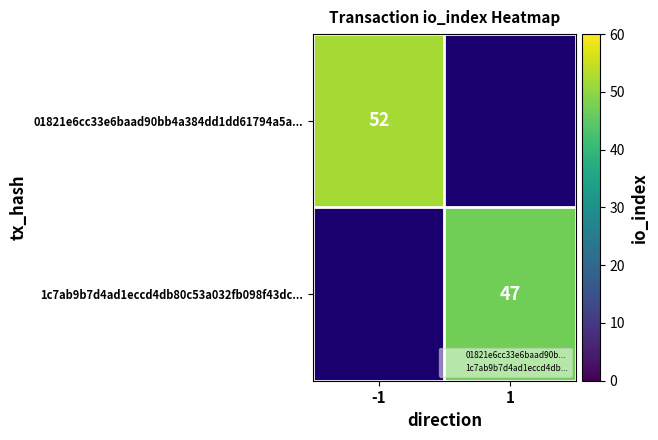

True or false: 01821e6cc33e6baad90bb4a384dd1dd61794a5a... has a value of 24 at -1.

False